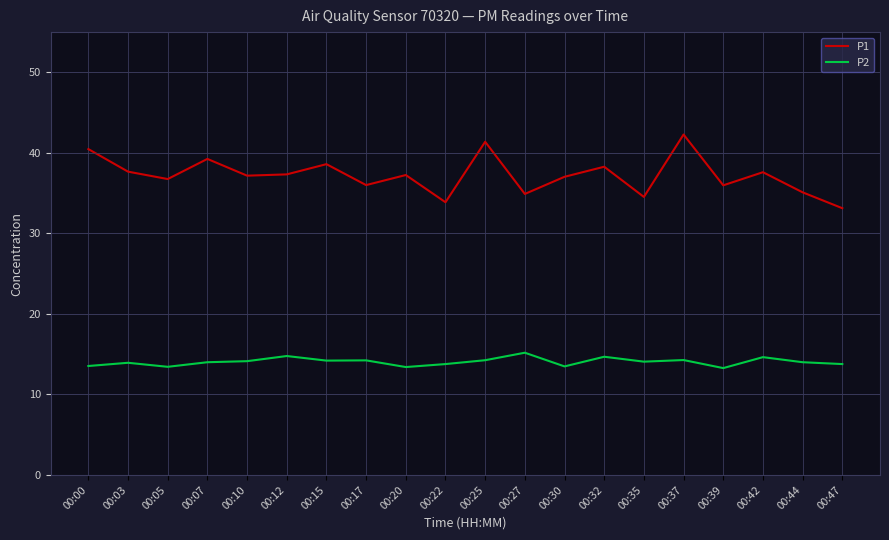

What is the difference between the maximum and minimum values in the P2 series?

1.9